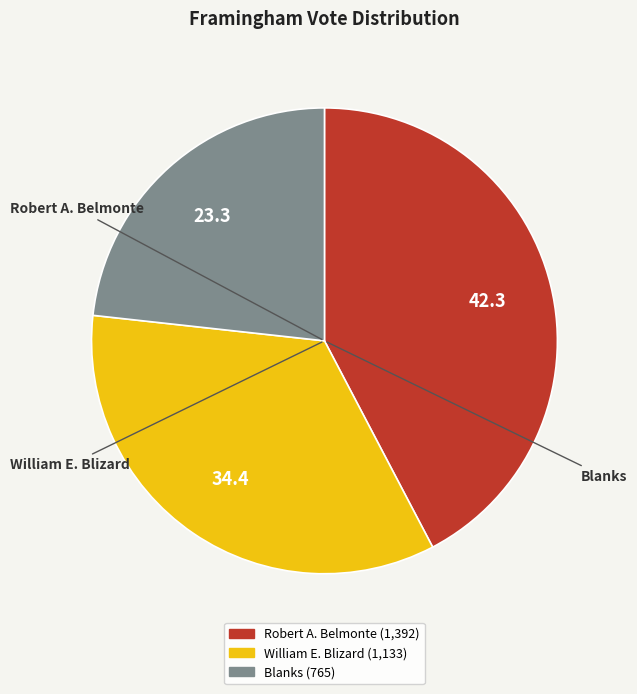

How many slices are in this pie chart?

3